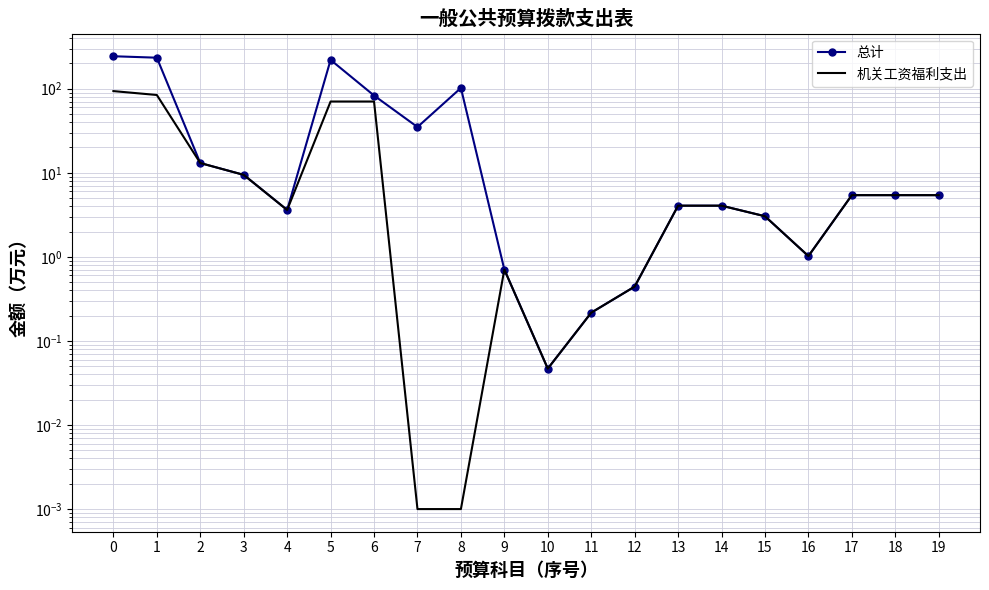

What is the highest value of the 机关工资福利支出 series?

93.6